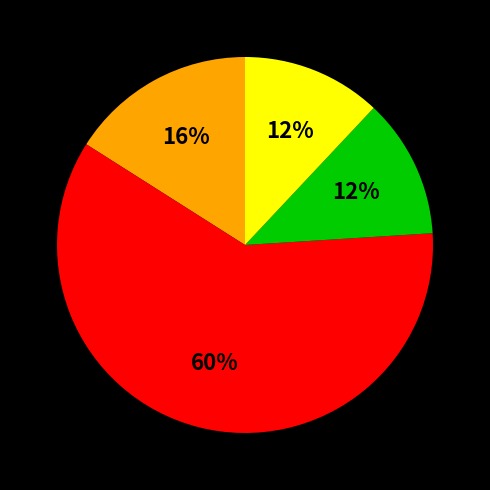

Is there any slice that represents more than half of the pie?

Yes